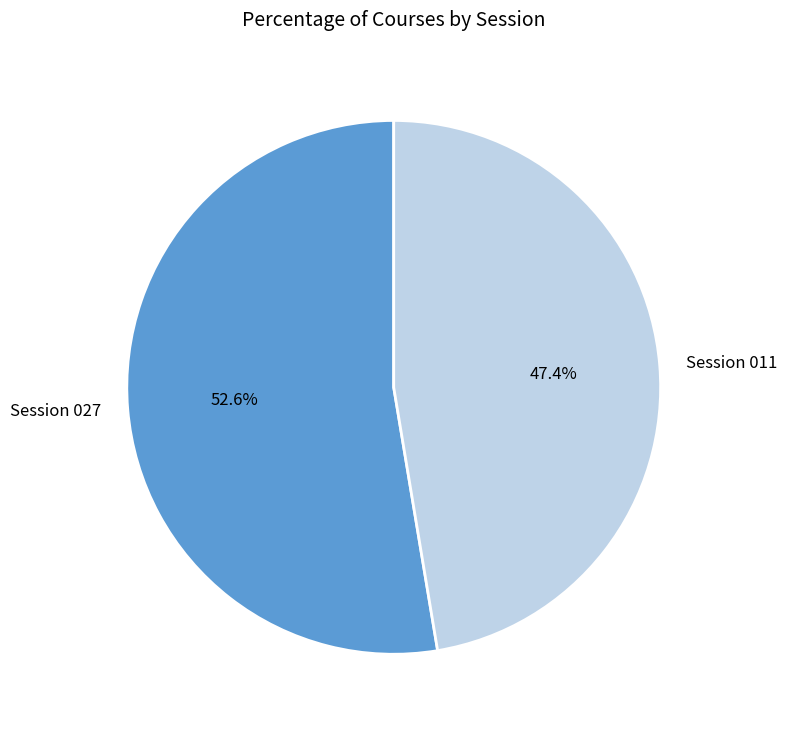

Which has a higher value, Session 027 or Session 011?

Session 027